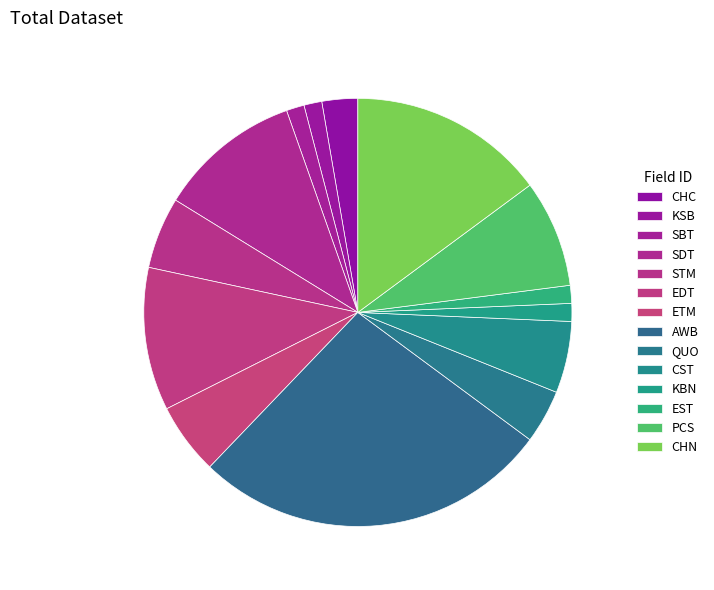

How many slices are in this pie chart?

14